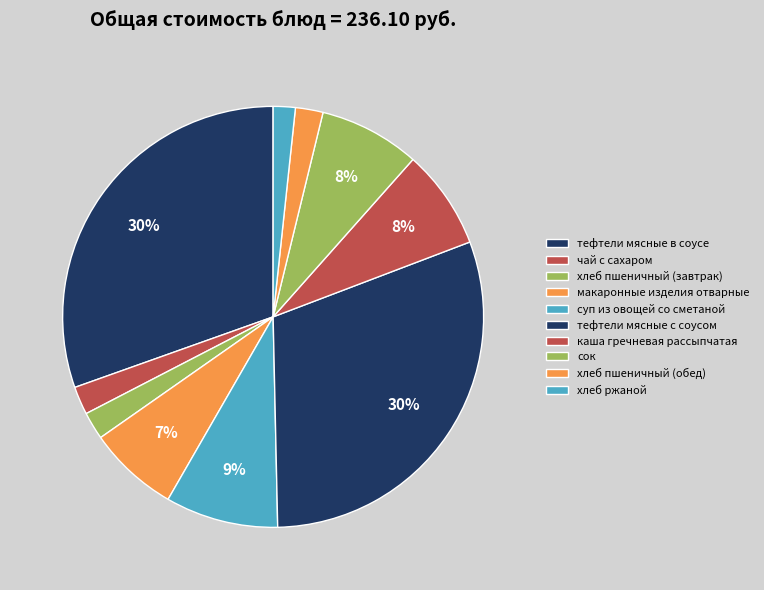

What is the ratio of the value at хлеб ржаной to the value at каша гречневая рассыпчатая?

0.2